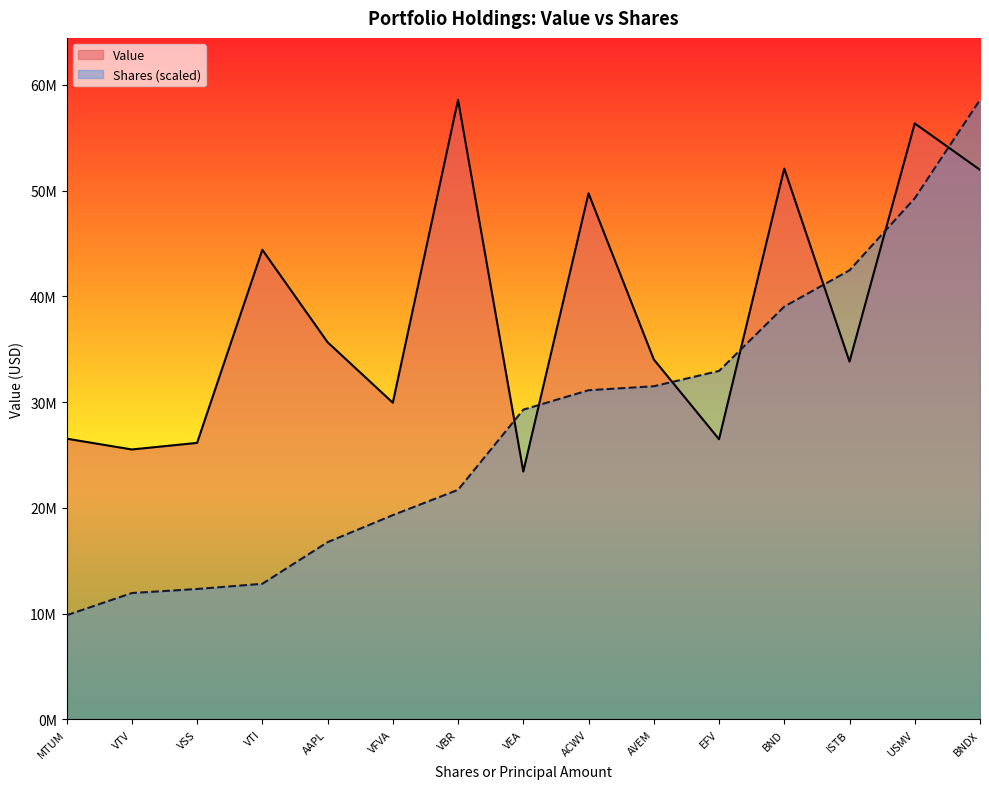

Reading left to right, what are all the values shown in this chart?

Value: VBR=58576000	USMV=56346000	BND=52079000	BNDX=51959000	ACWV=49736000	VTI=44403000	AAPL=35665000	AVEM=34038000	ISTB=33834000	VFVA=29944000	MTUM=26547000	EFV=26495000	VSS=26148000	VTV=25526000	VEA=23441000
Shares or principal amount: VBR=337301	USMV=765462	BND=606351	BNDX=909968	ACWV=483532	VTI=199278	AAPL=260402	AVEM=489366	ISTB=659659	VFVA=300100	MTUM=153070	EFV=511884	VSS=191629	VTV=185698	VEA=454989